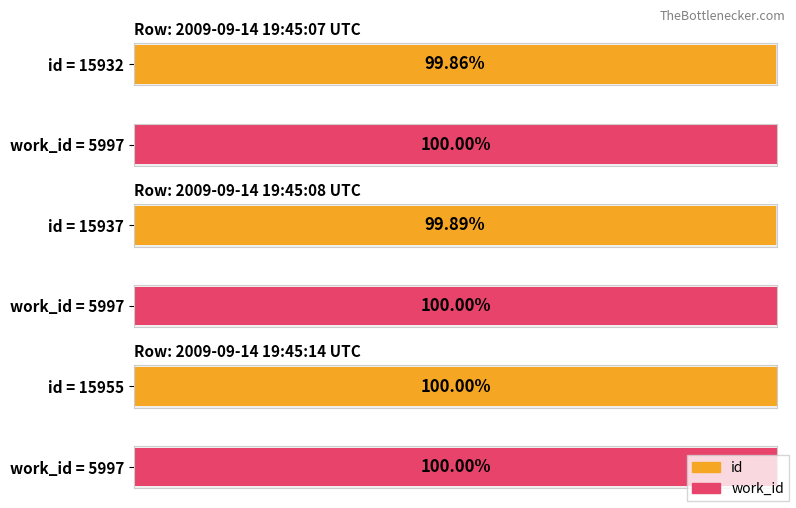

The value of id at 2009-09-14 19:45:14 UTC is 15955. True or false?

True